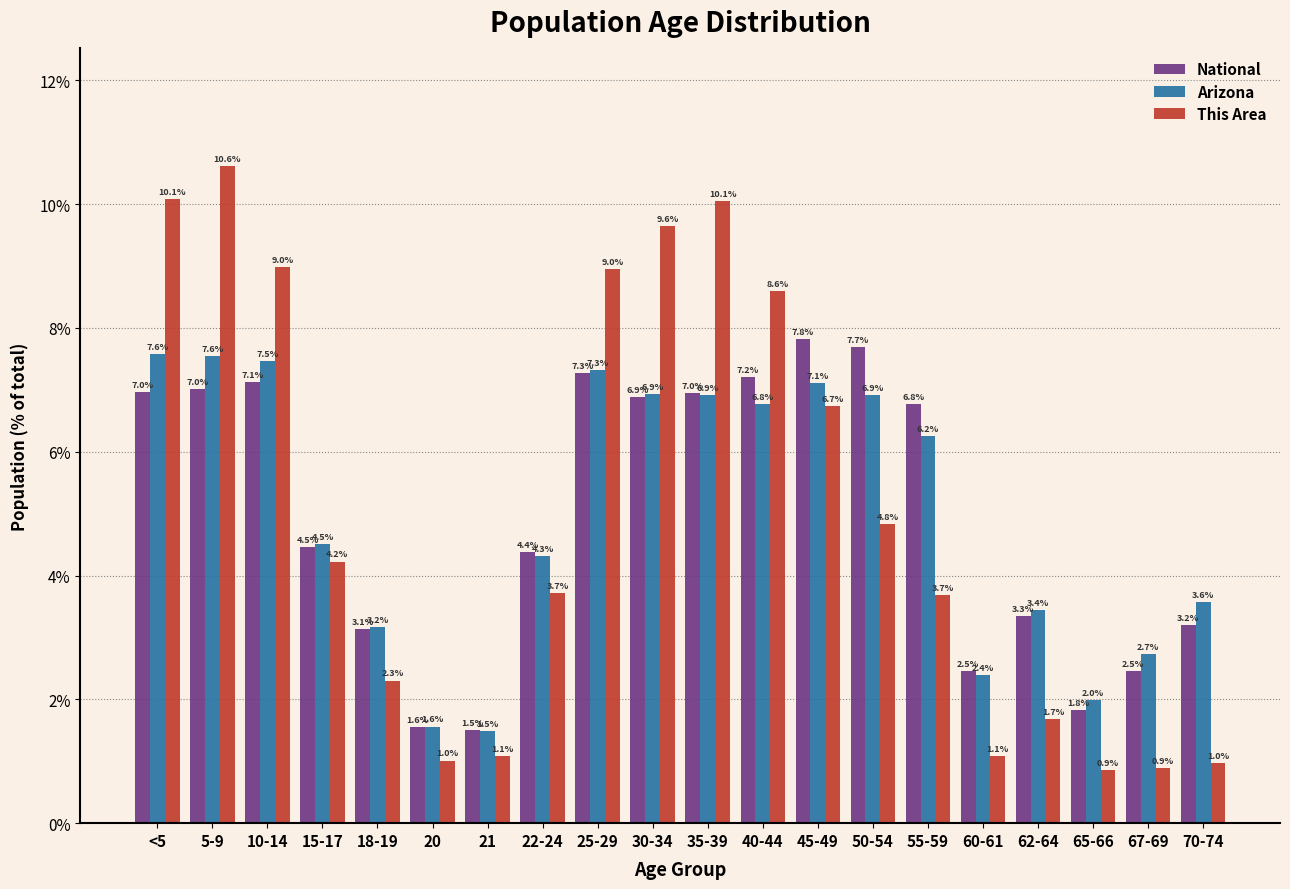

Reading left to right, list all the values displayed in this chart.

National: <5=7.0	5-9=7.0	10-14=7.1	15-17=4.5	18-19=3.1	20=1.6	21=1.5	22-24=4.4	25-29=7.3	30-34=6.9	35-39=7.0	40-44=7.2	45-49=7.8	50-54=7.7	55-59=6.8	60-61=2.5	62-64=3.3	65-66=1.8	67-69=2.5	70-74=3.2
Arizona: <5=7.6	5-9=7.6	10-14=7.5	15-17=4.5	18-19=3.2	20=1.6	21=1.5	22-24=4.3	25-29=7.3	30-34=6.9	35-39=6.9	40-44=6.8	45-49=7.1	50-54=6.9	55-59=6.2	60-61=2.4	62-64=3.4	65-66=2.0	67-69=2.7	70-74=3.6
This Area: <5=10.1	5-9=10.6	10-14=9.0	15-17=4.2	18-19=2.3	20=1.0	21=1.1	22-24=3.7	25-29=9.0	30-34=9.6	35-39=10.1	40-44=8.6	45-49=6.7	50-54=4.8	55-59=3.7	60-61=1.1	62-64=1.7	65-66=0.9	67-69=0.9	70-74=1.0